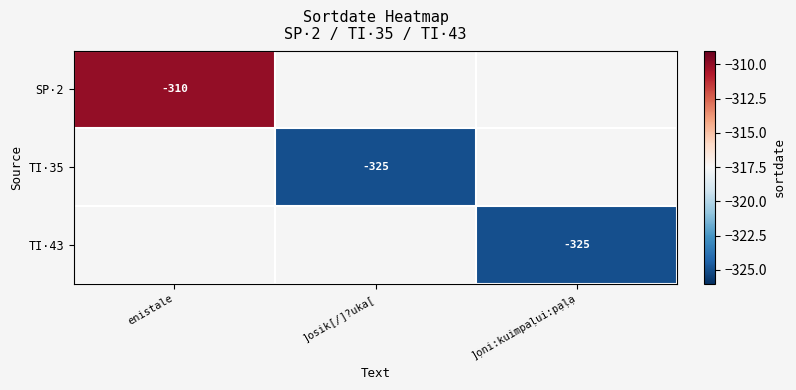

How many data points does each series have?

3